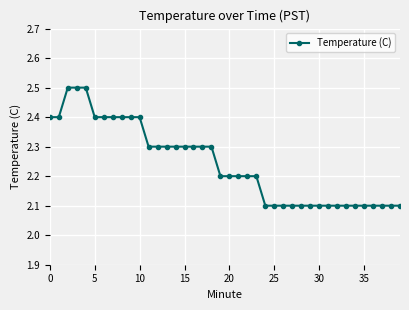

What is the minimum value shown in the chart?

2.1